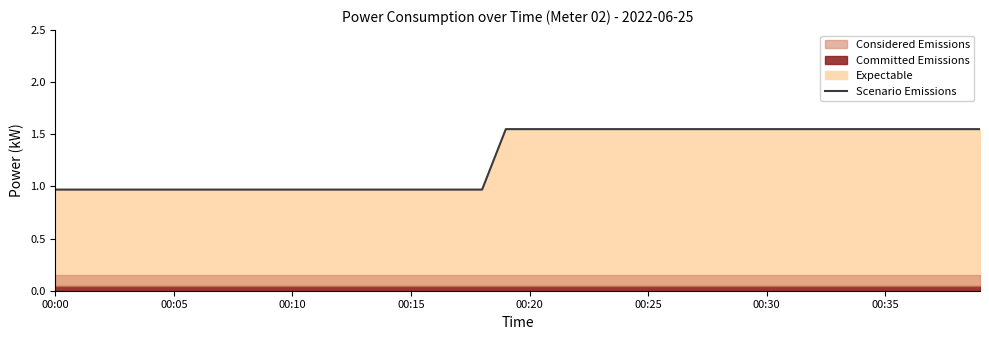

True or false: the data has more than 2 interior local peaks.

False